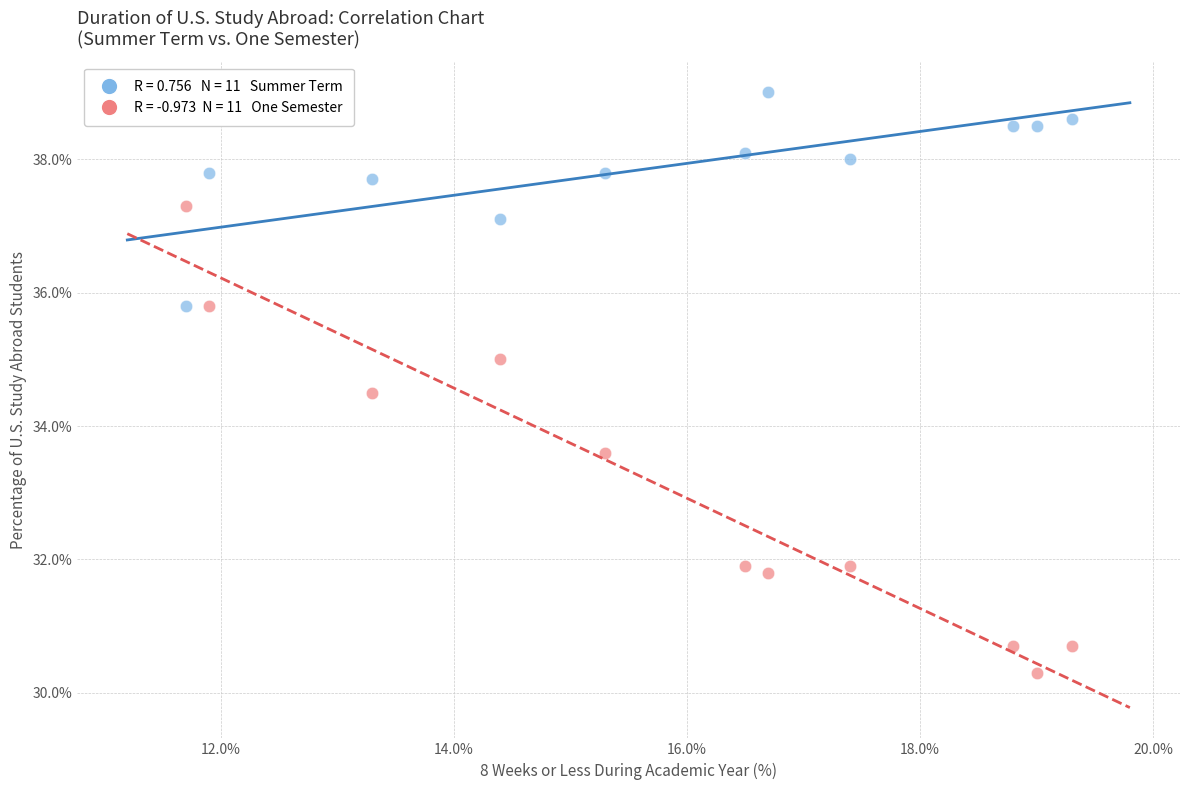

Across all data points, what is the range of X values (max minus min)?

7.6